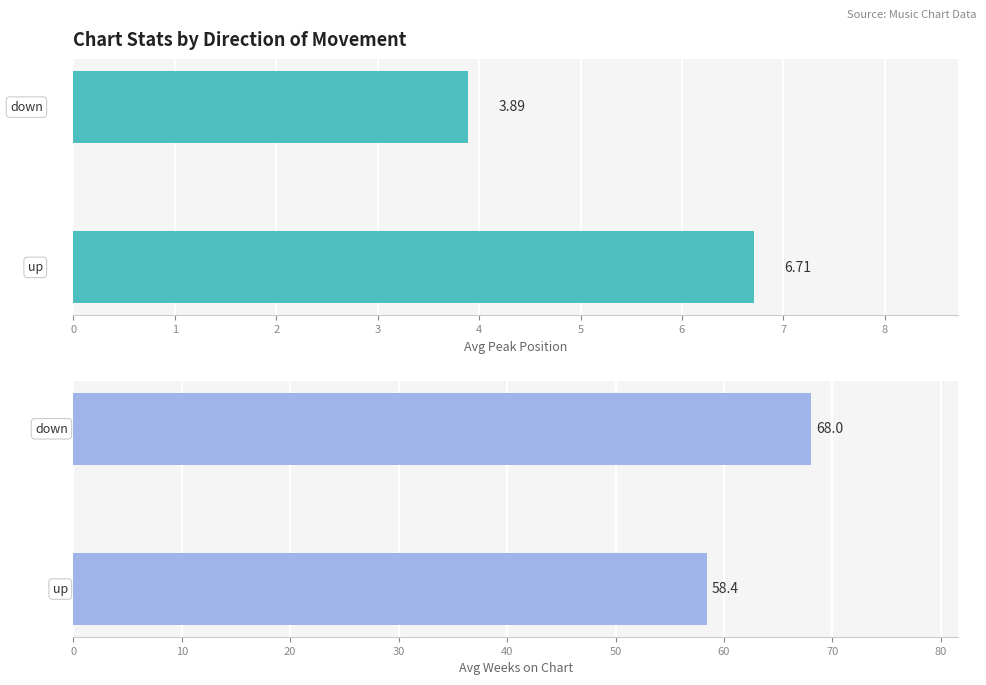

Reading right to left, transcribe all the data shown in this chart.

Avg Peak Position: 1=3.9	0=6.7
Avg Weeks on Chart: 1=68.0	0=58.4